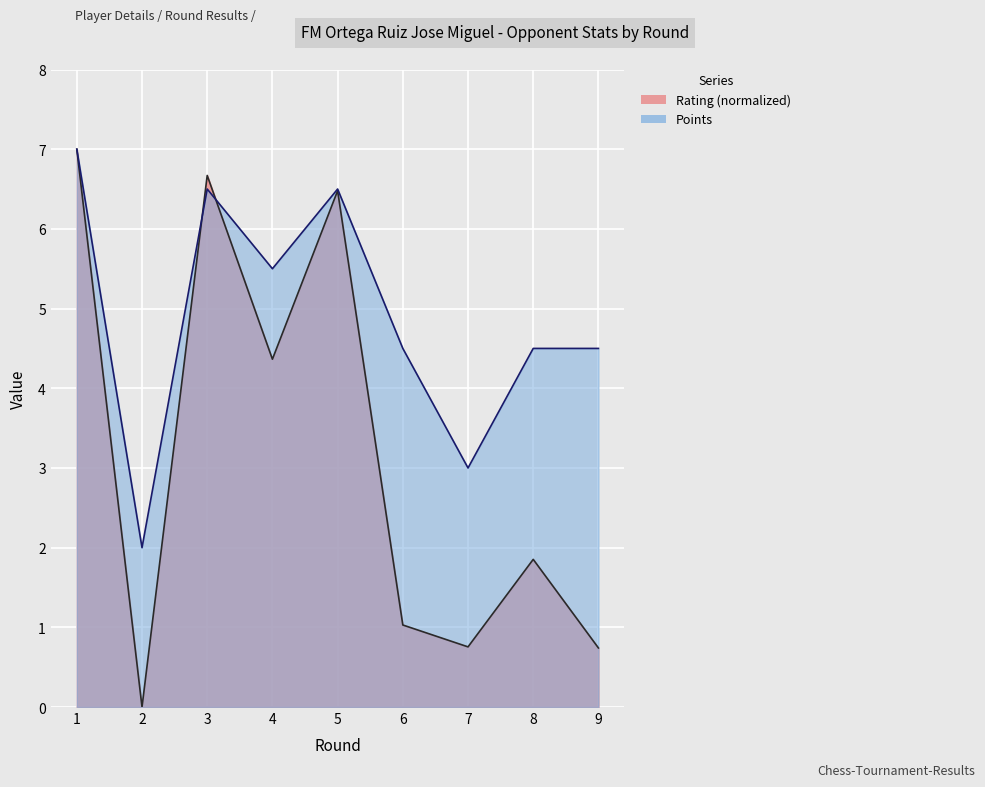

Between 8 and 9, which series saw the biggest shift?

Rating